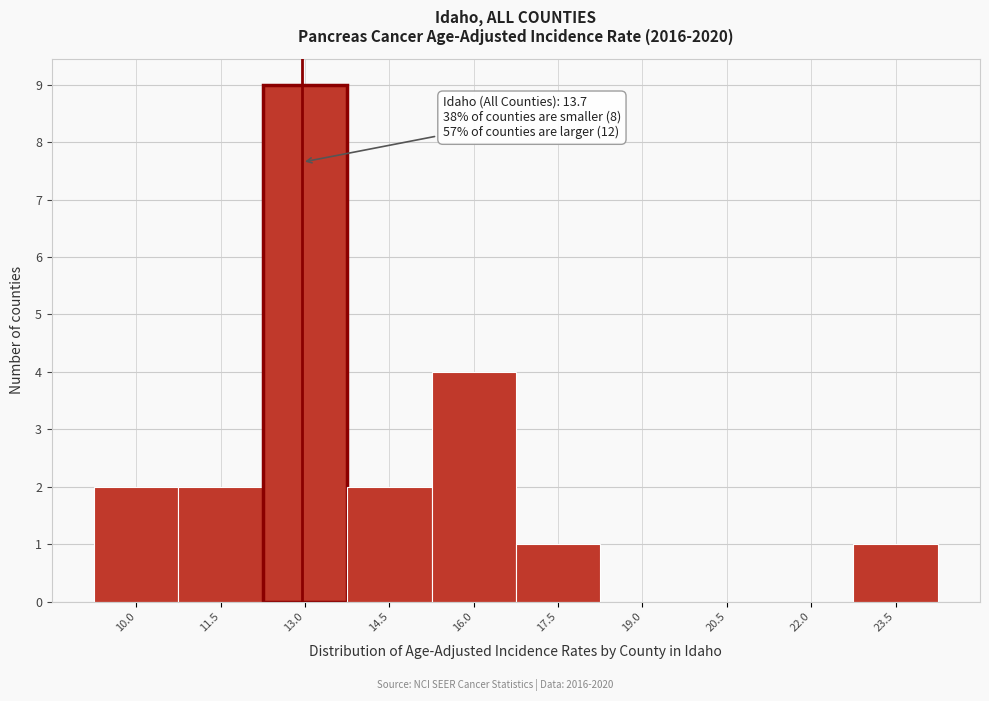

Reading left to right, list all the values displayed in this chart.

10.0=2	11.5=2	13.0=9	14.5=2	16.0=4	17.5=1	19.0=0	20.5=0	22.0=0	23.5=1